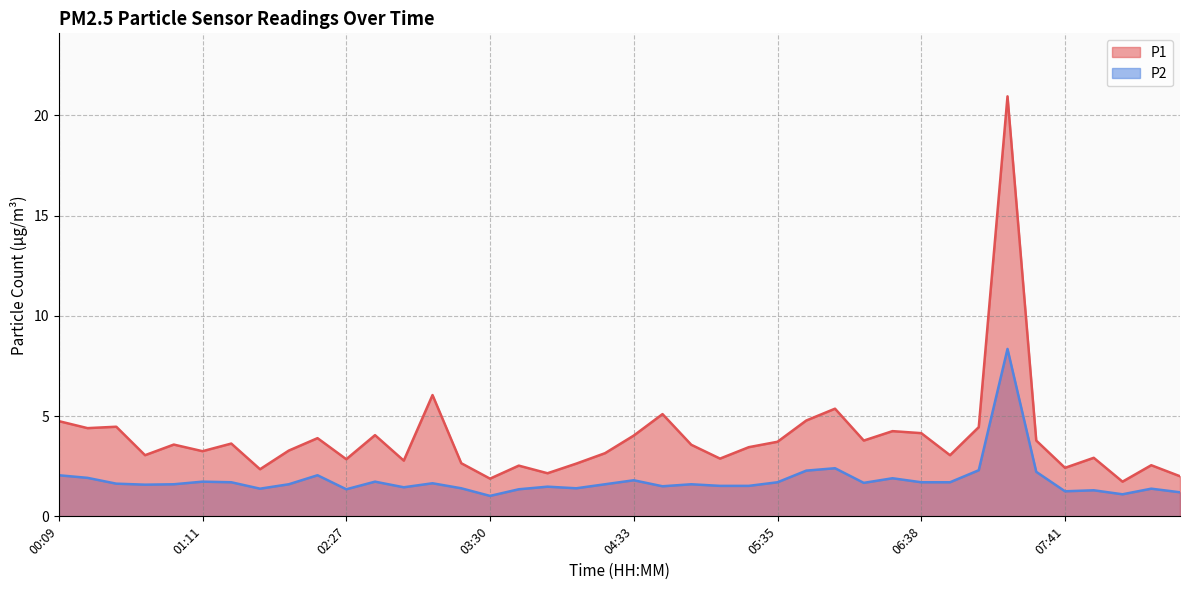

Between 04:08 and 04:45, which series saw the biggest shift?

P1